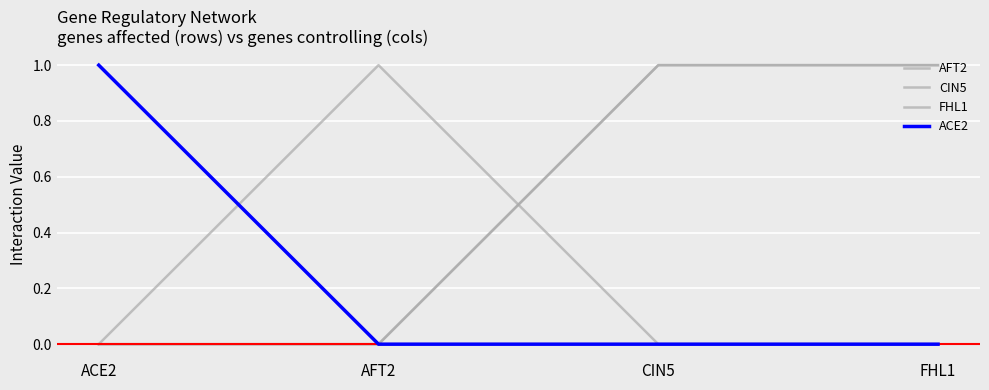

True or false: CIN5 and ACE2 intersect in this chart.

False